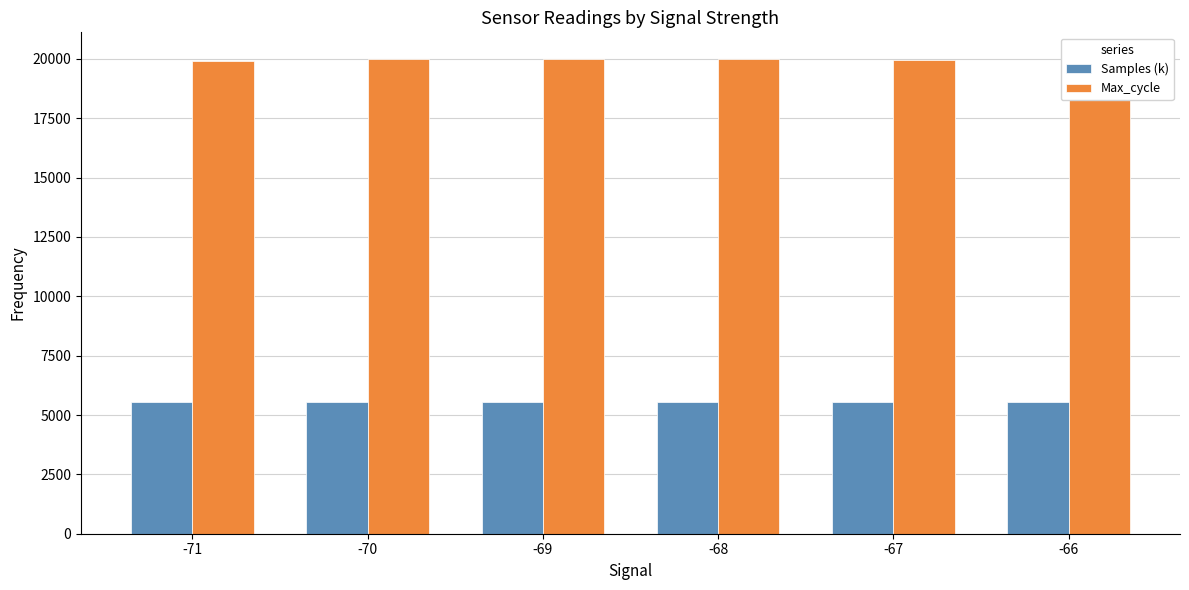

What is the greatest value displayed?

20115.0